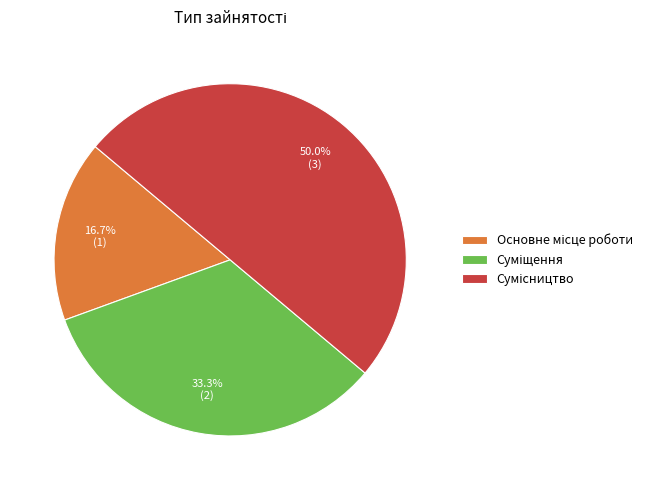

Between Суміщення and Сумісництво, which is larger?

Сумісництво